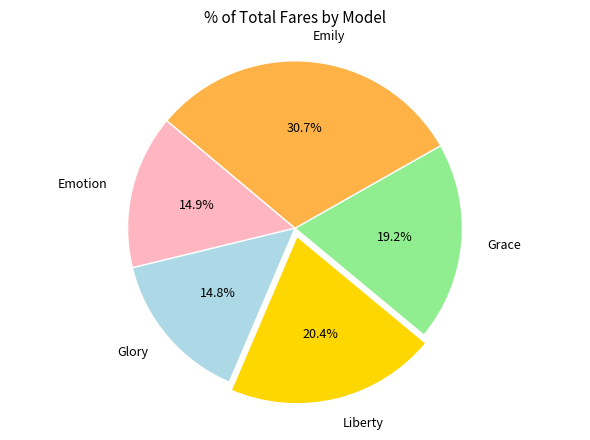

To the nearest percent, what portion does Liberty represent?

20%